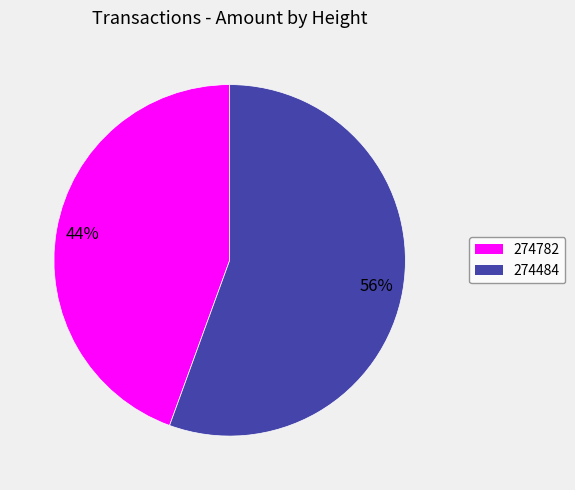

Do 274782 and 274484 together represent more than half of the pie?

Yes